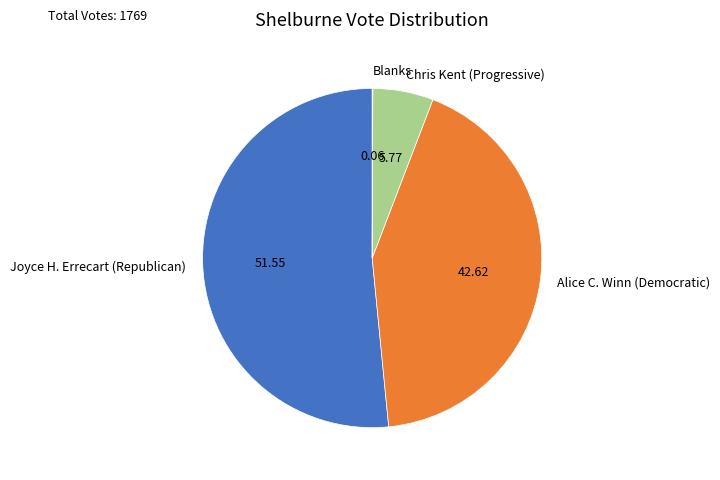

Does Joyce H. Errecart (Republican) account for over 50% of the chart?

Yes